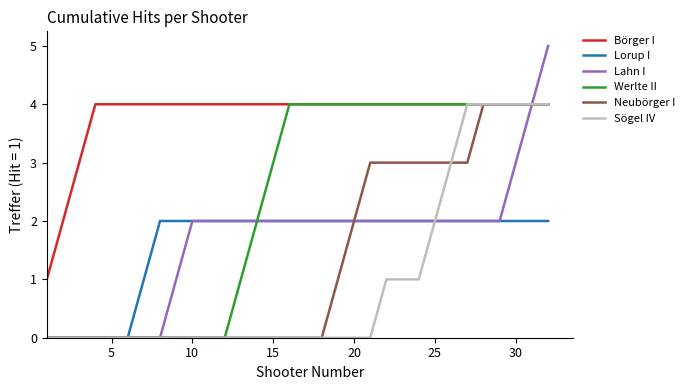

Does the chart have visible grid lines?

No